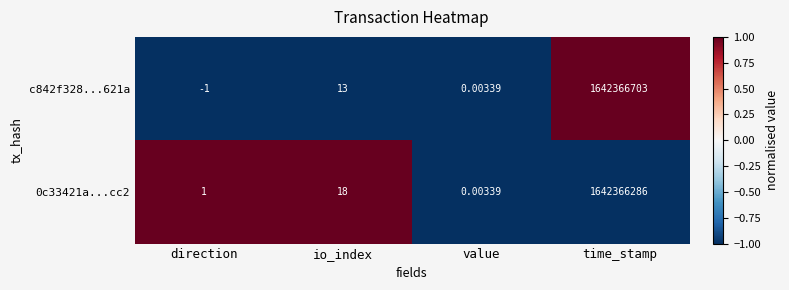

Which label corresponds to the largest value in the chart?

time_stamp